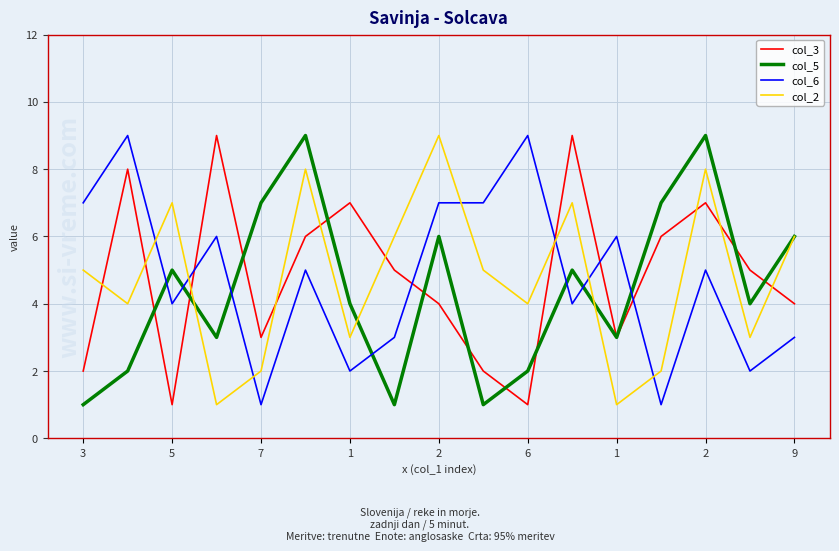

True or false: col_6 and col_3 cross at least once.

True